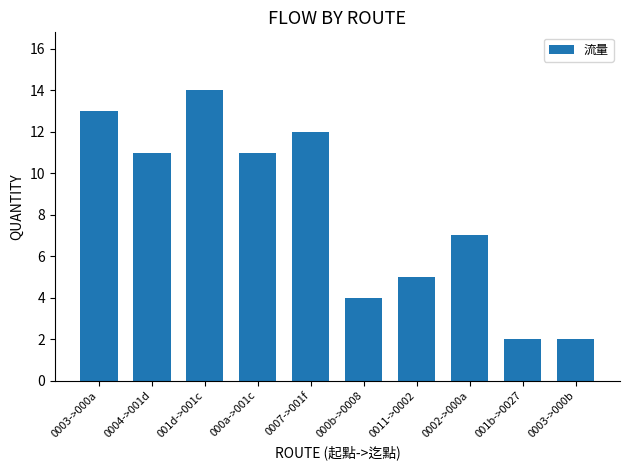

What is the difference between the maximum and minimum values?

12